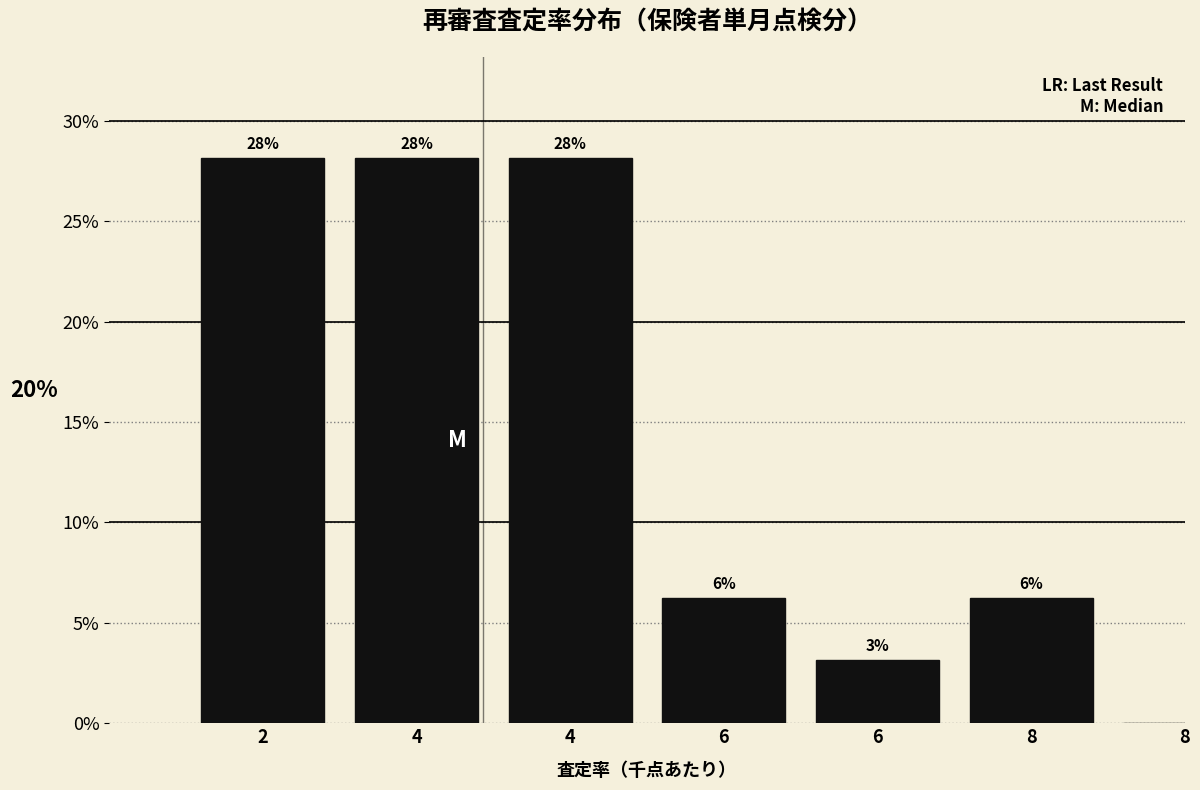

Count the number of data series in this chart.

1